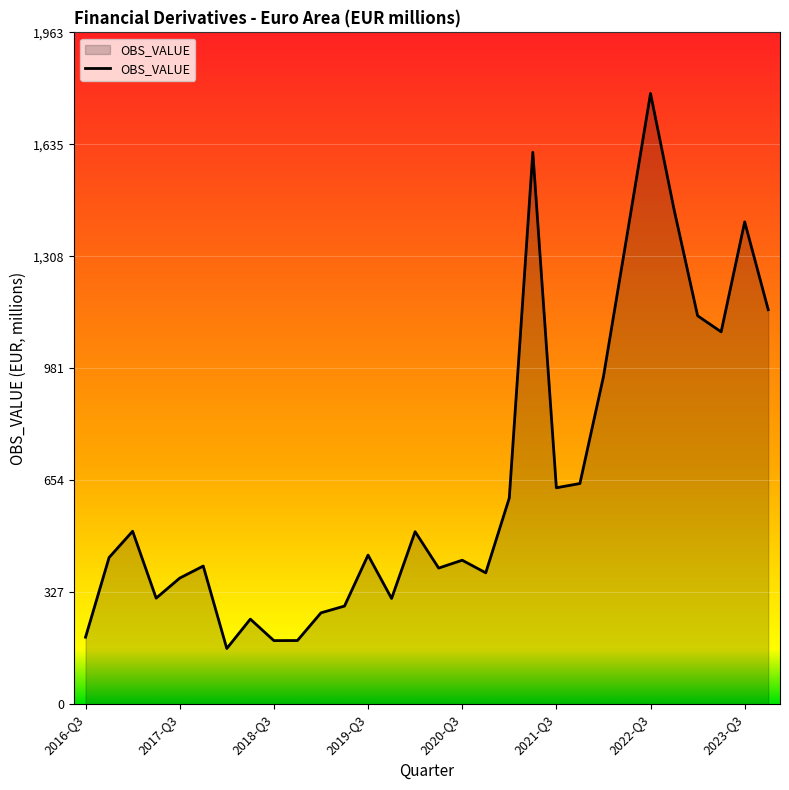

What is the difference between the maximum and minimum values?

1621.5